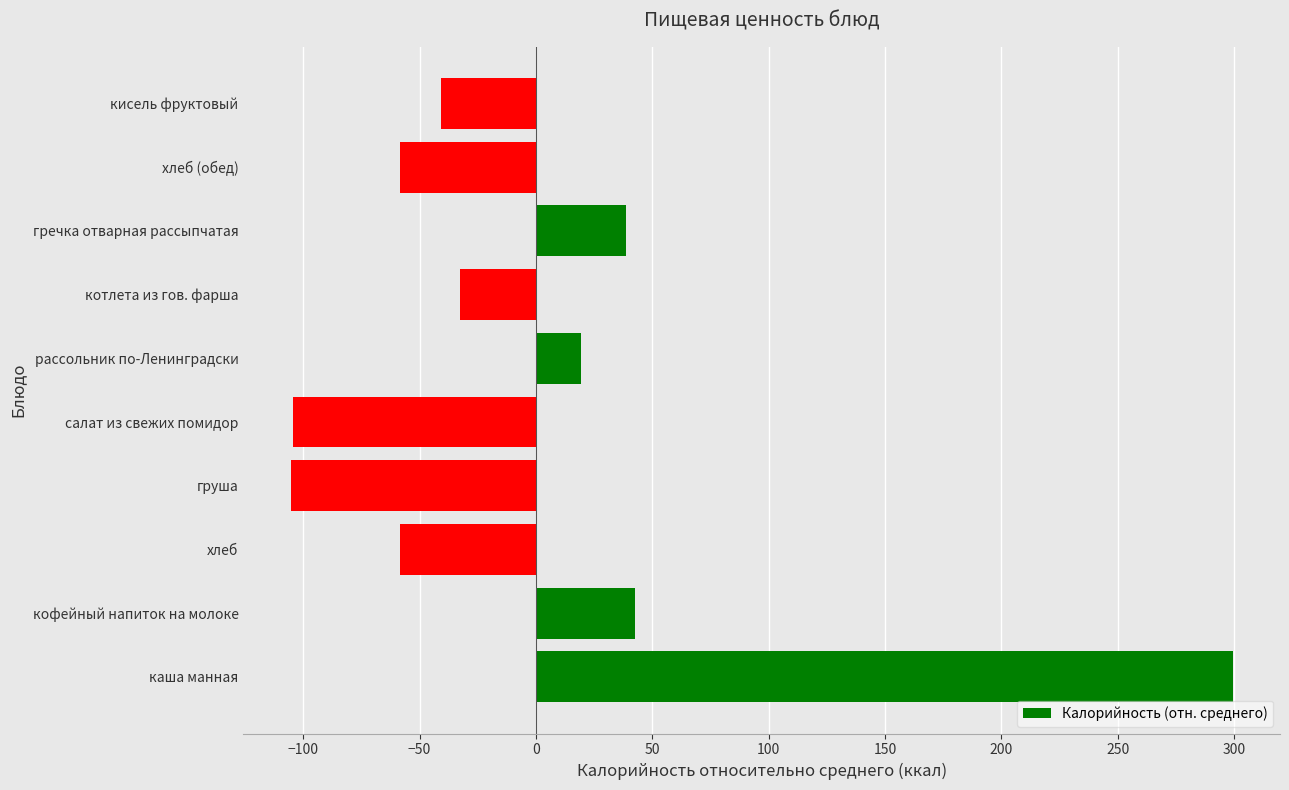

Between груша and рассольник по-Ленинградски, which is larger?

рассольник по-Ленинградски